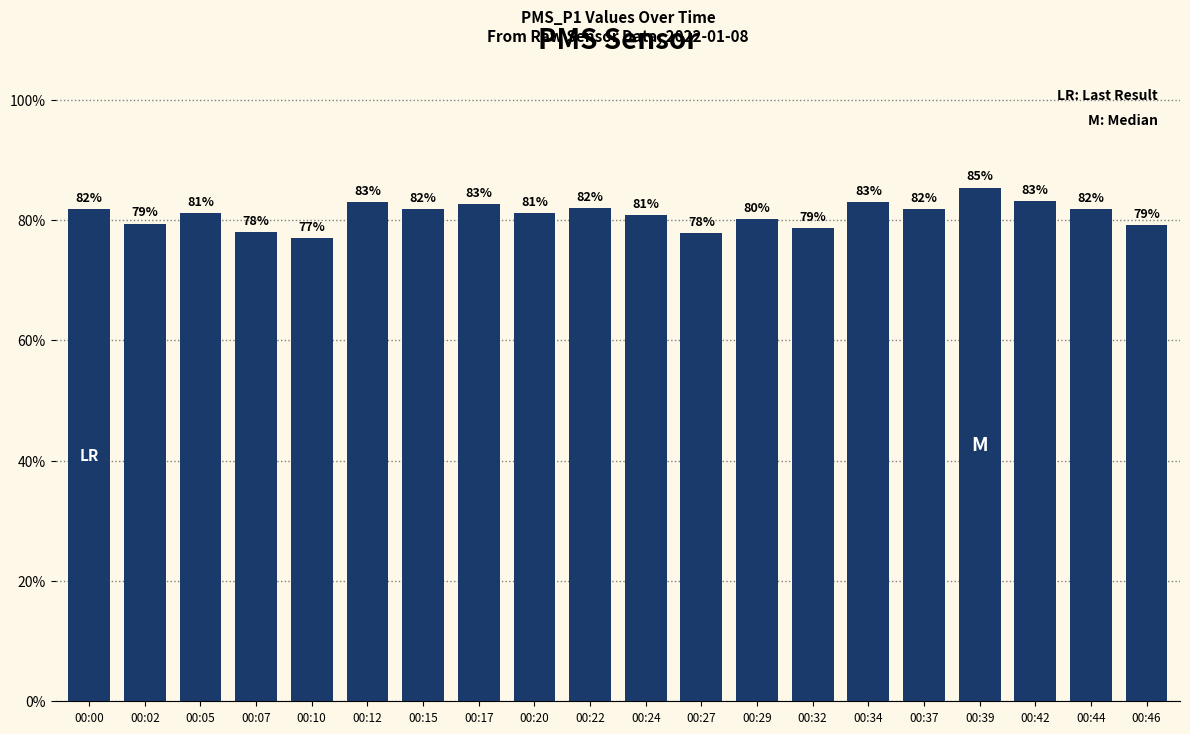

What is the minimum value shown in the chart?

77.0